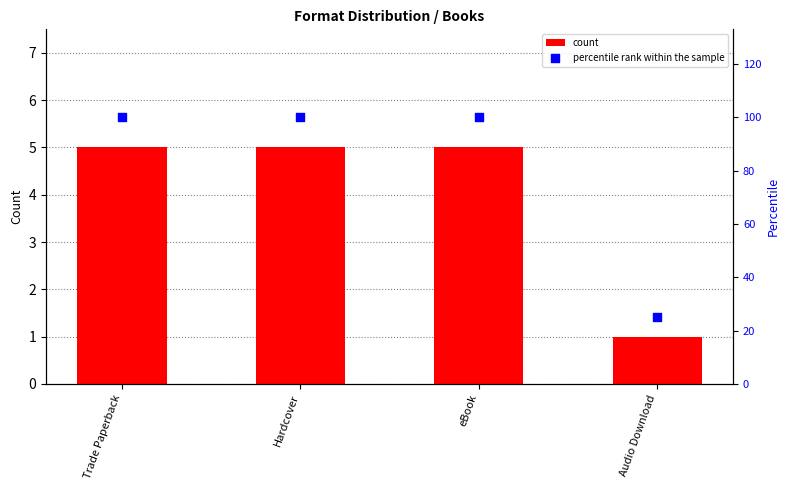

At how many categories does at least one series exceed 9?

4